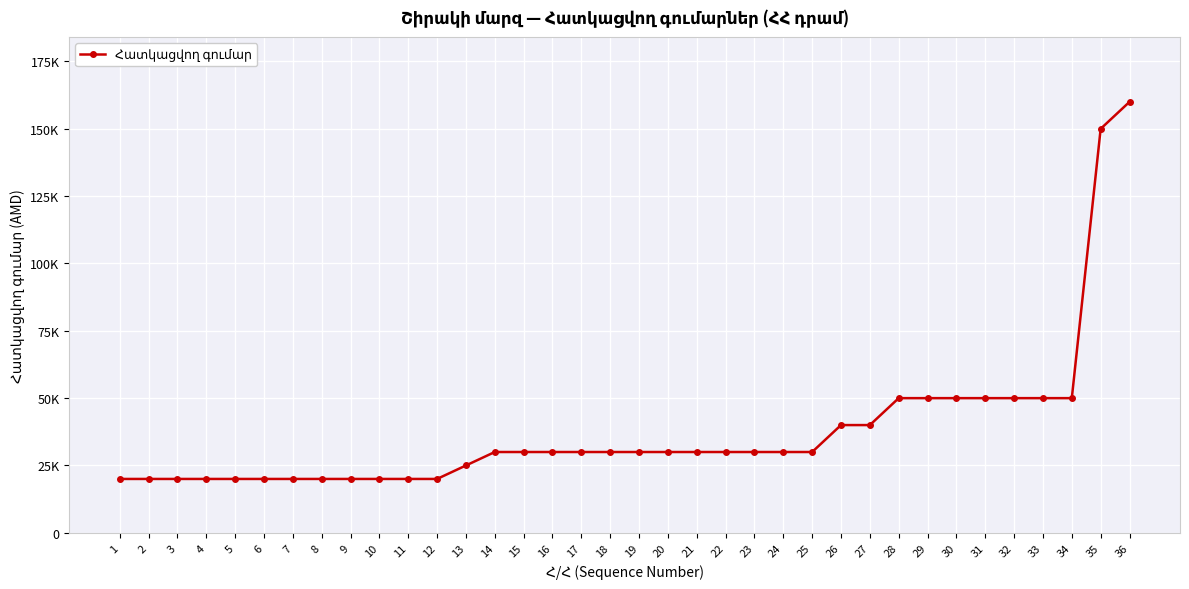

True or false: the data has more than 0 interior local peaks.

False